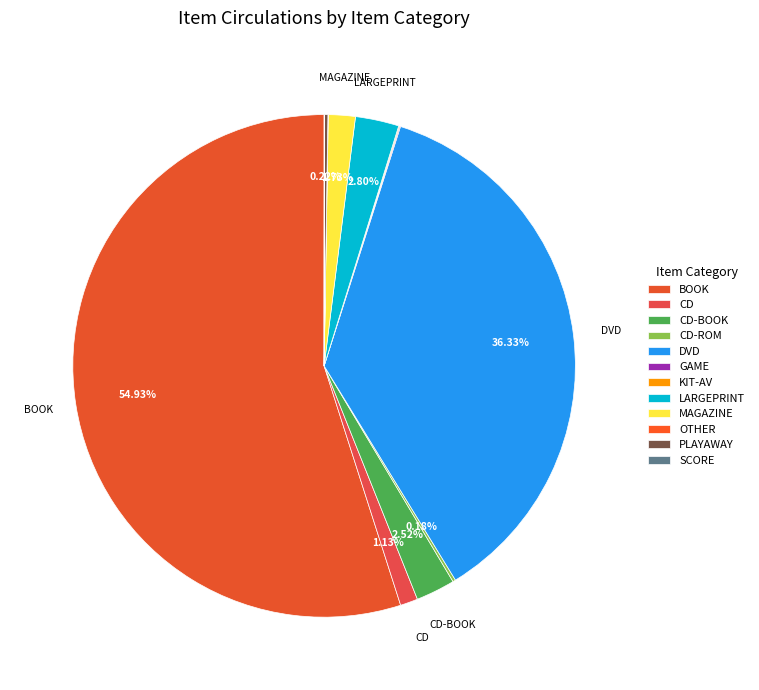

To the nearest percent, what is the difference between the largest and smallest slice percentages?

55%